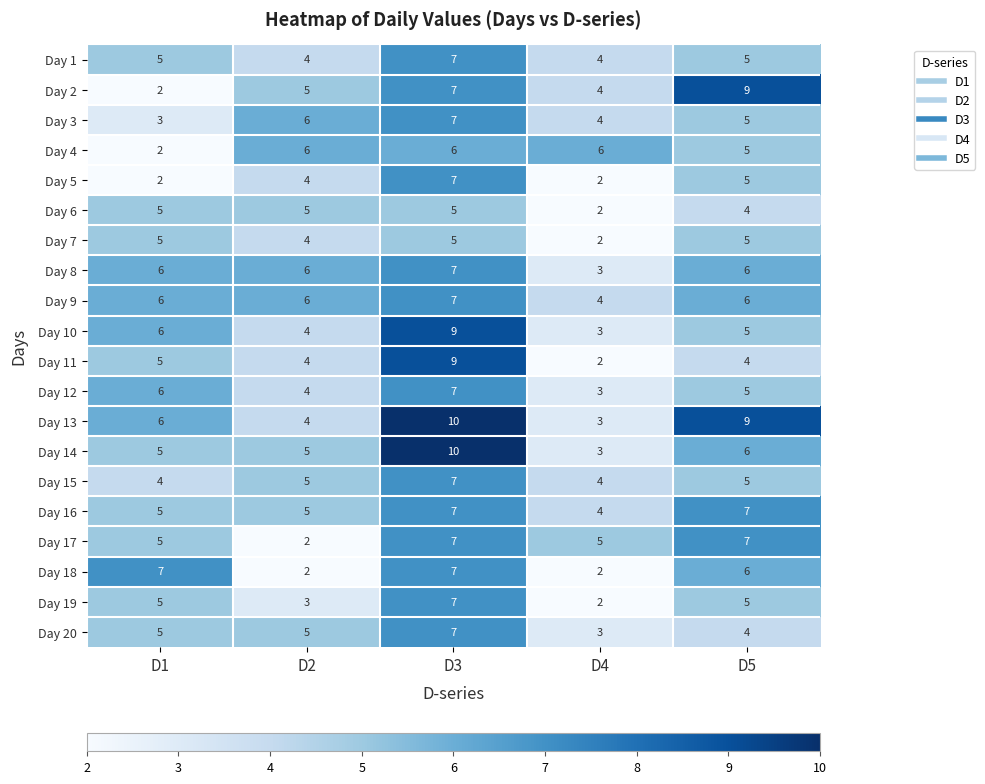

Where is Day 14 nearest to the value 6?

D5